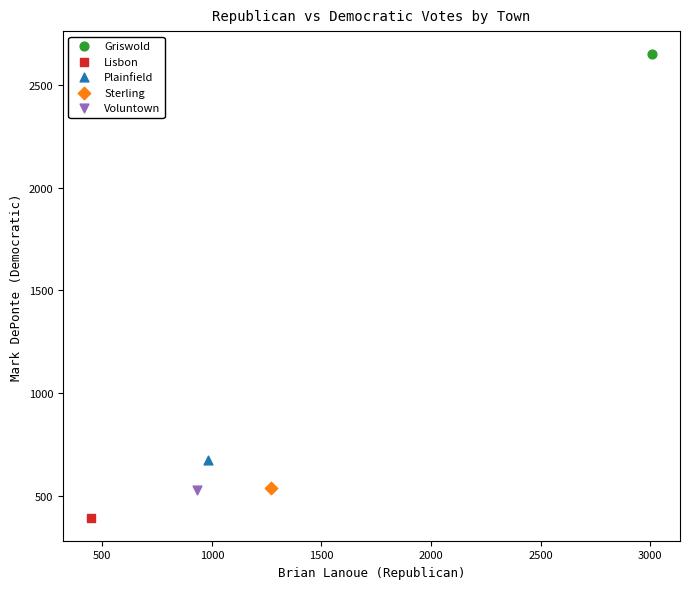

Which series contains the lowest Y value?

Lisbon